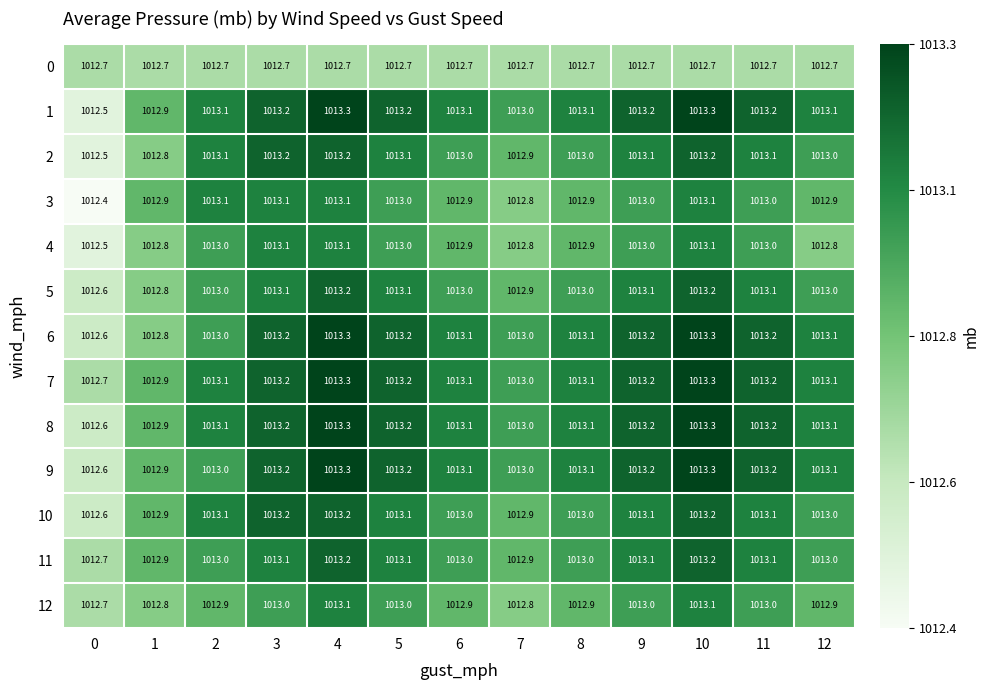

What is the sum of the 3 values at 1 and 7?

2025.7